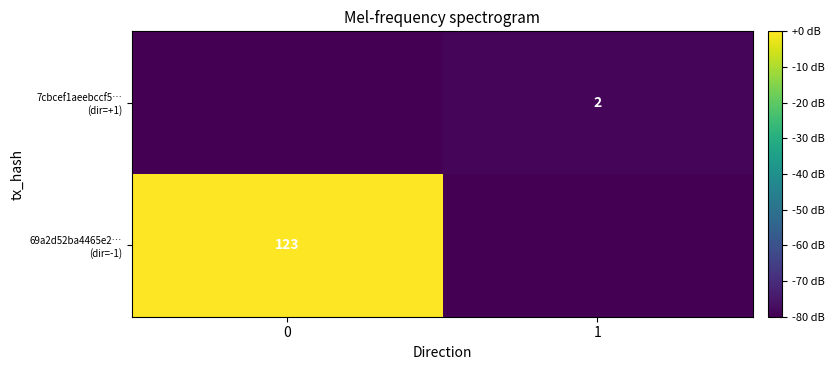

The 69a2d52ba4465e2… (dir=-1) series shows -121.1 at 1. True or false?

False